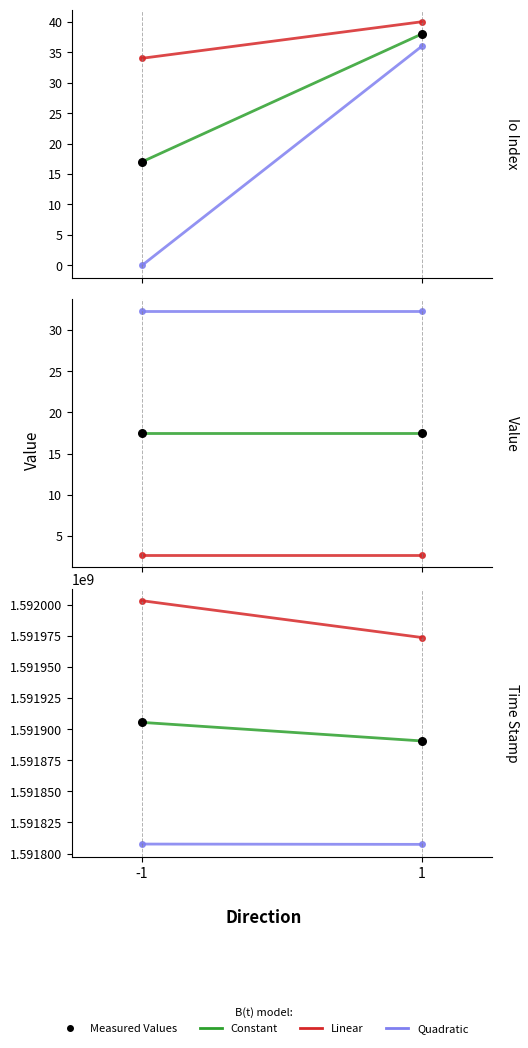

Which series has the widest spread of Y values?

Linear